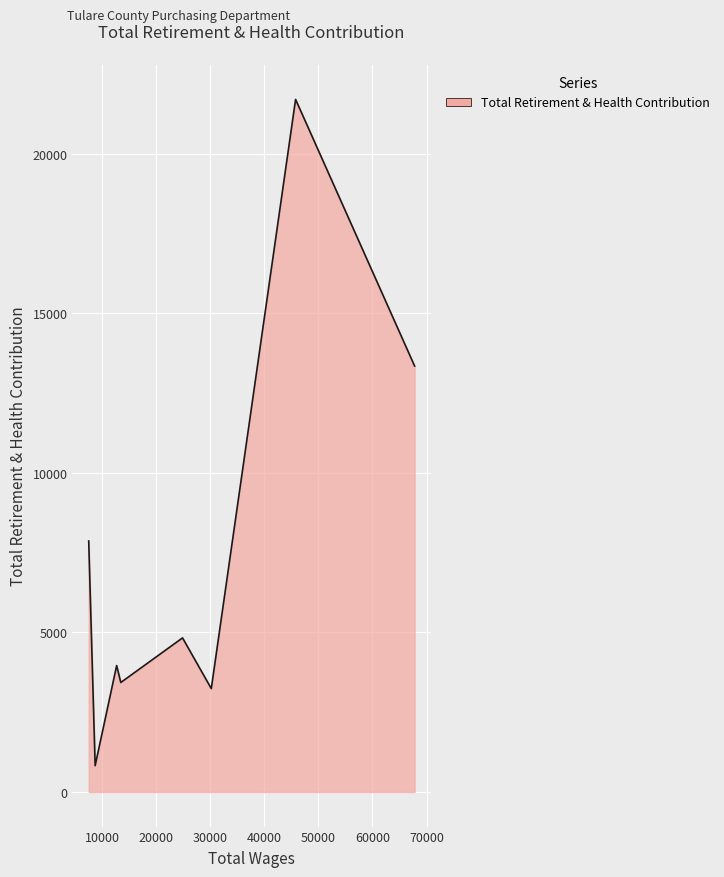

Reading left to right, extract all data points from this chart.

67793.92=13350.4	45793.28=21706.6	30209.75=3239.8	24895.4=4828.9	13481.0=3430.7	12718.68=3962.2	8741.43=823.7	7553.1=7866.2	7553.1=7866.2